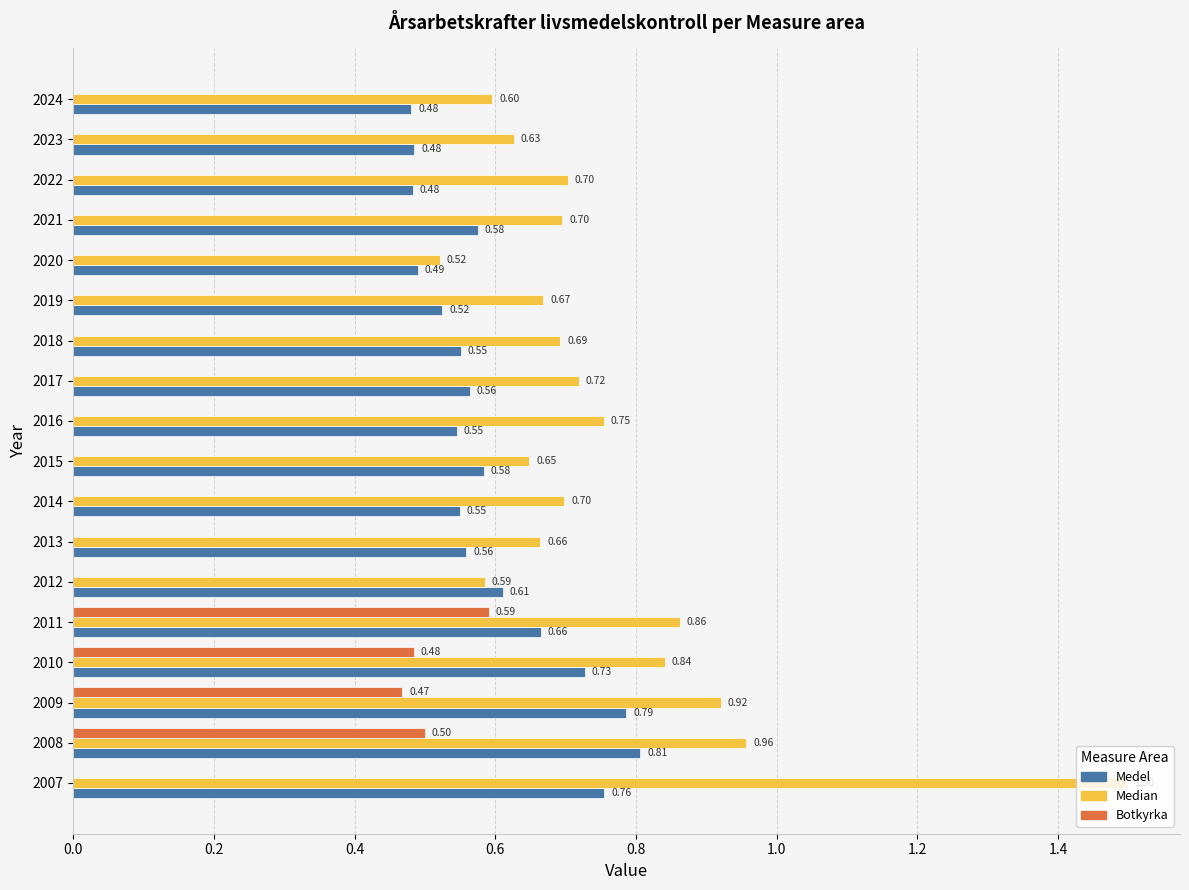

Which series has the widest spread of values?

Median